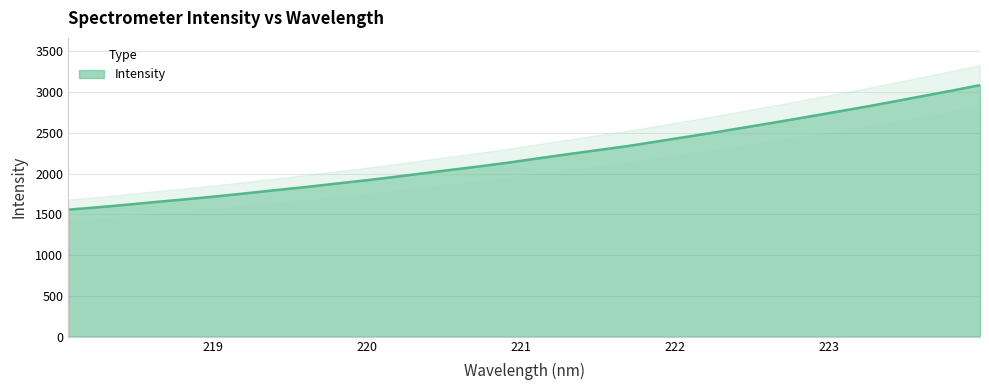

Which category has the highest value across all series?

223.9802